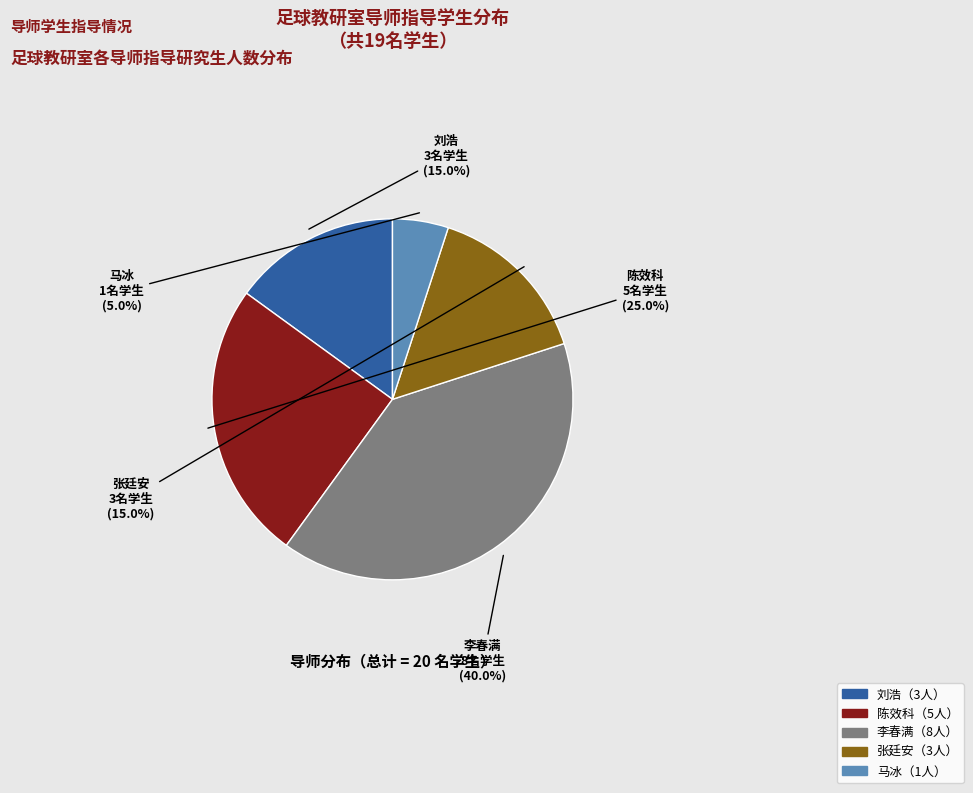

Is there any slice that represents more than half of the pie?

No